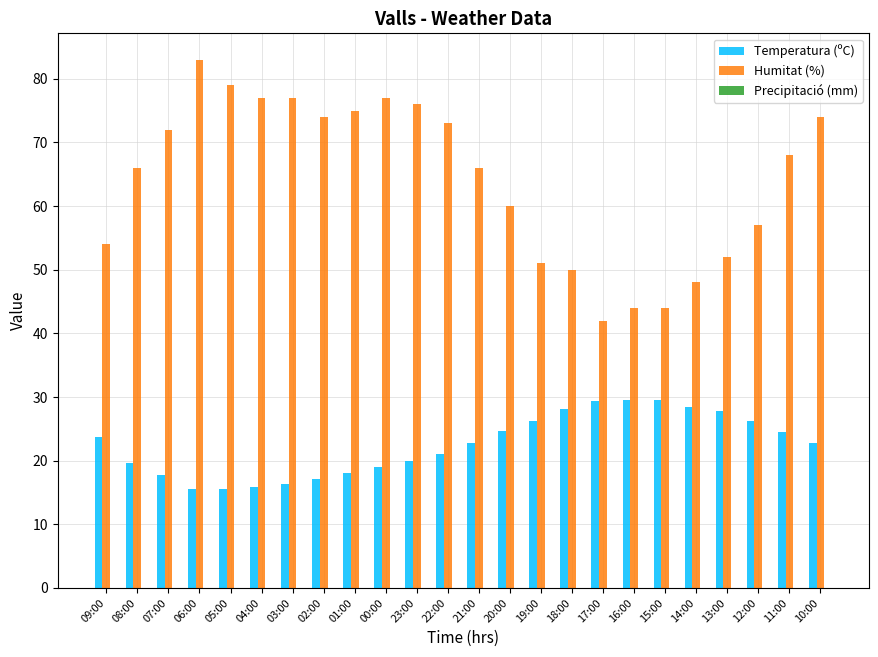

How many bars are there in each group?

2